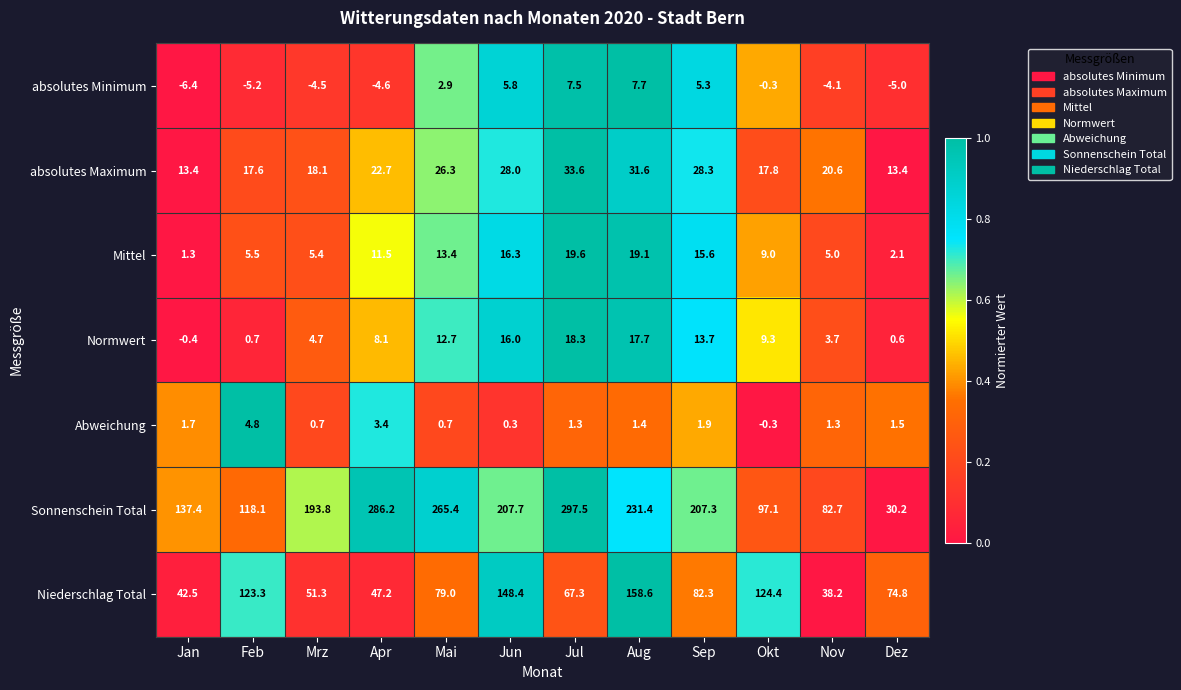

The value of Normwert at Apr is 12.9. True or false?

False